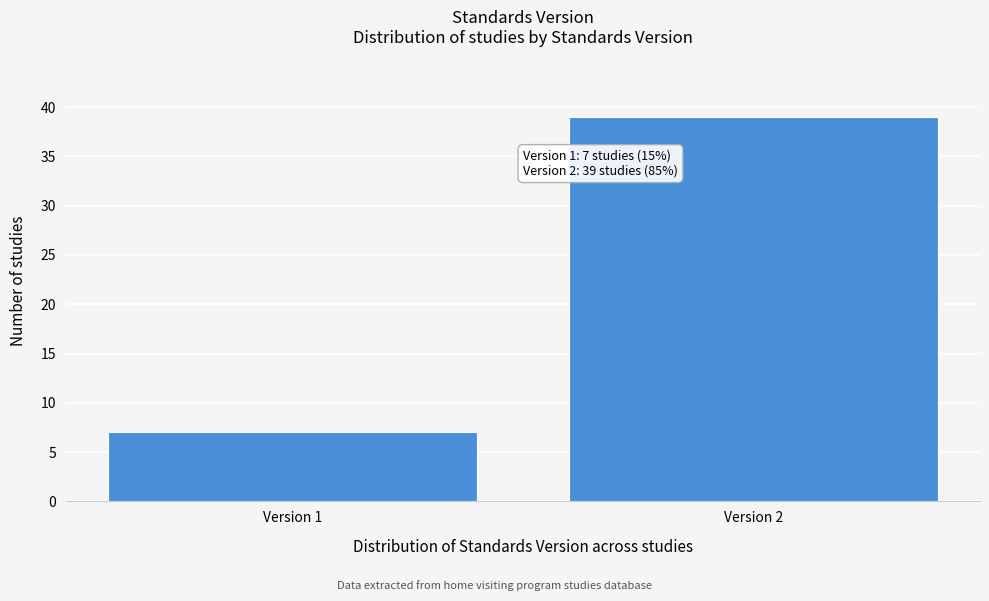

Reading right to left, what are all the values shown in this chart?

Version 2=39	Version 1=7